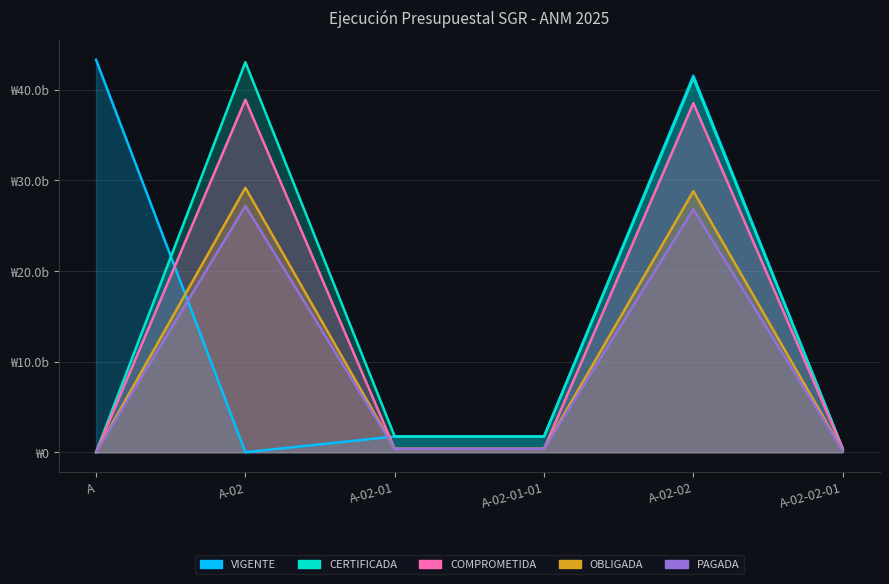

True or false: OBLIGADA and CERTIFICADA cross at least once.

False